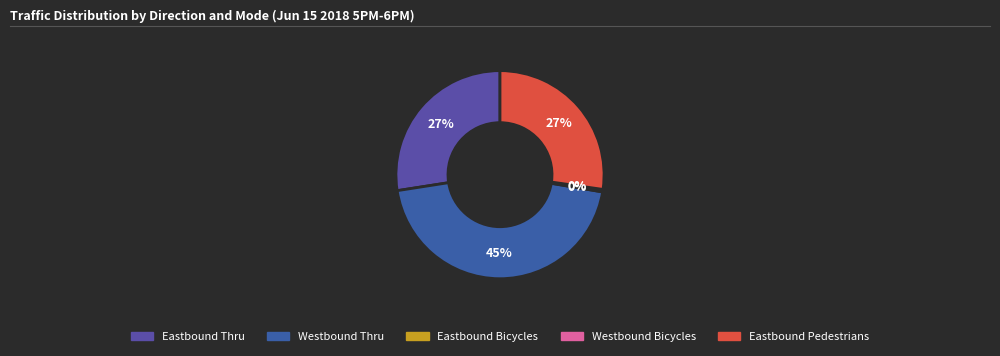

Is there a majority slice in this chart?

No